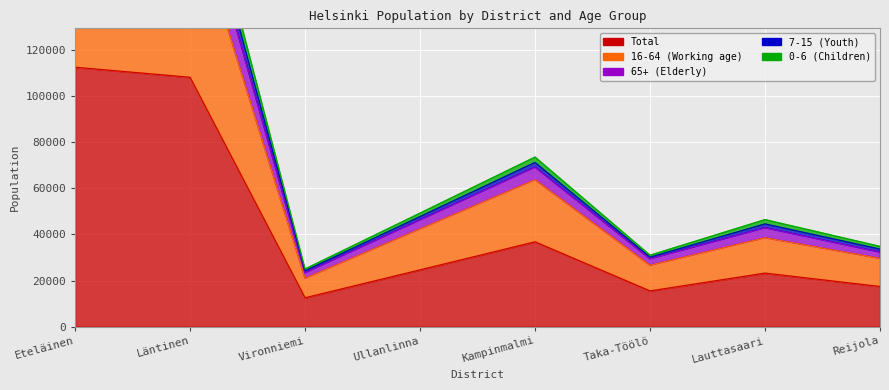

How many distinct data groups are displayed?

5